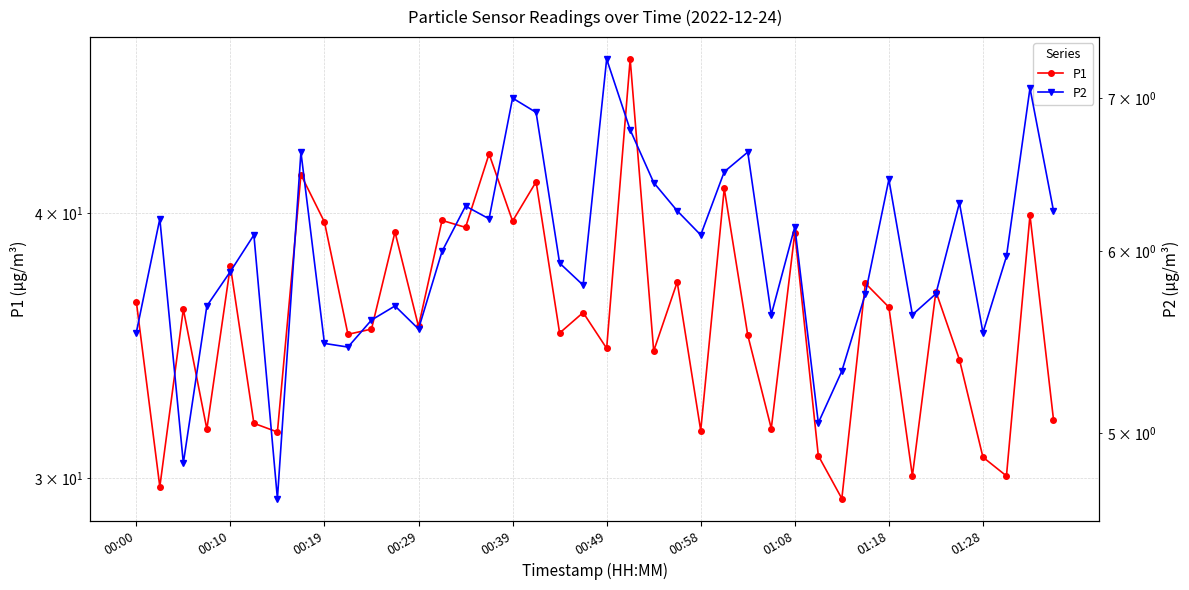

What is the minimum value shown in the chart?

4.7